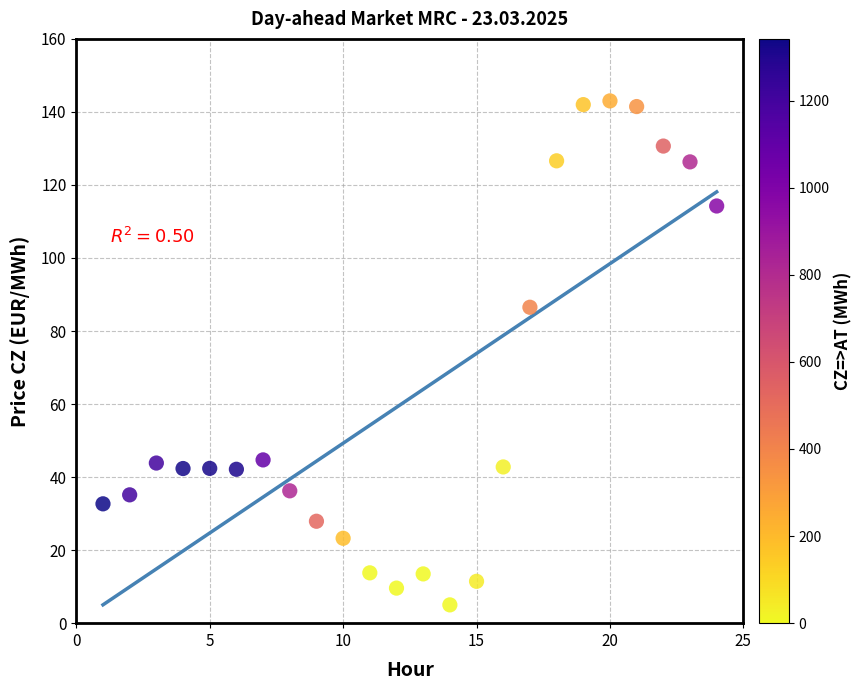

What is the range of X values (max minus min)?

23.0